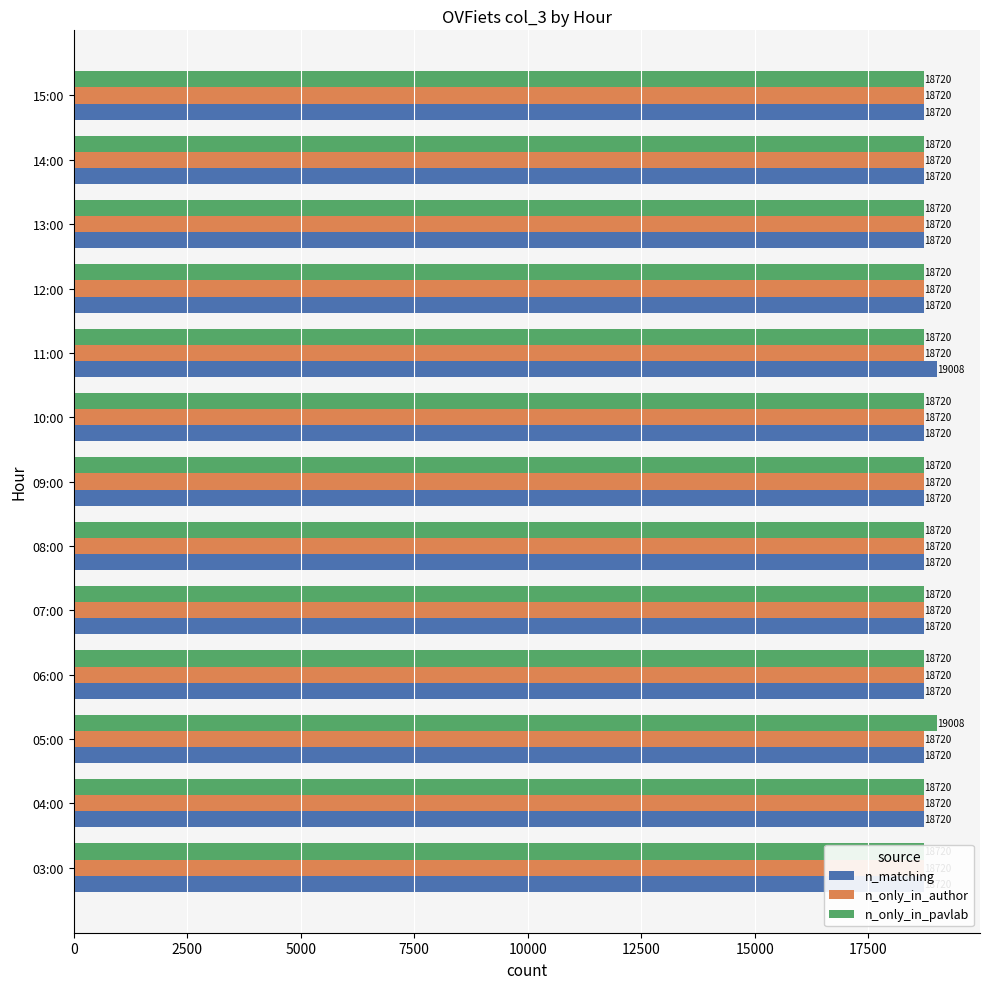

True or false: n_only_in_pavlab has a value of 12353.9 at 15:00.

False